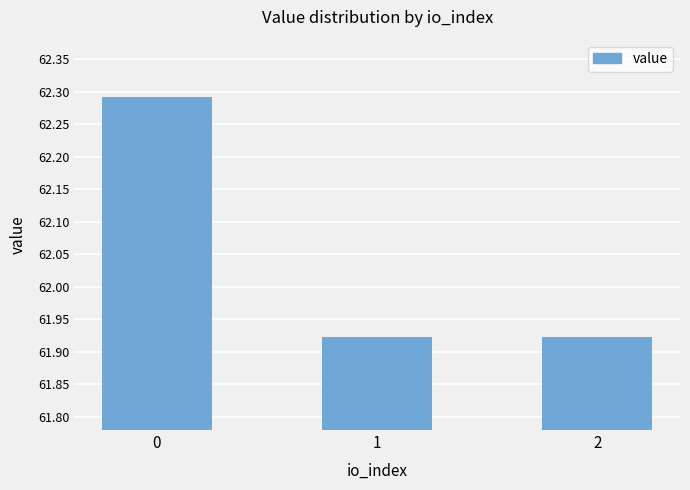

What is the change in value from 0 to 1?

-0.4